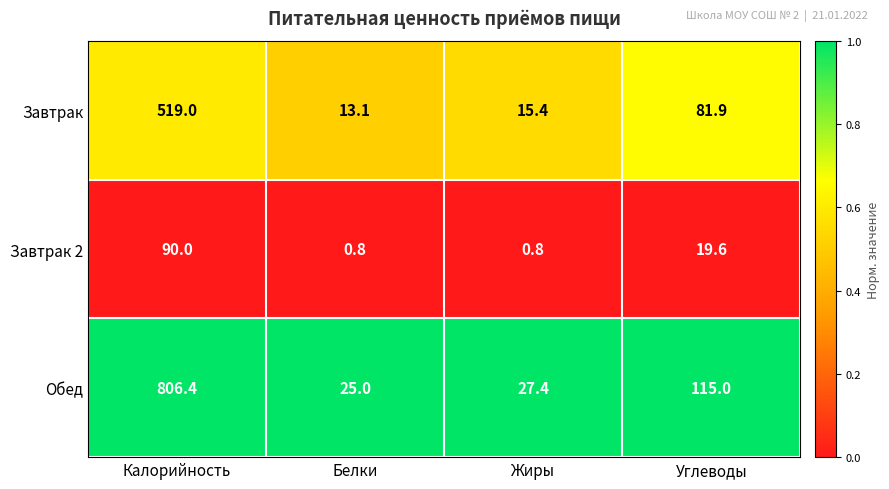

Between Белки and Углеводы, which series saw the biggest shift?

Обед